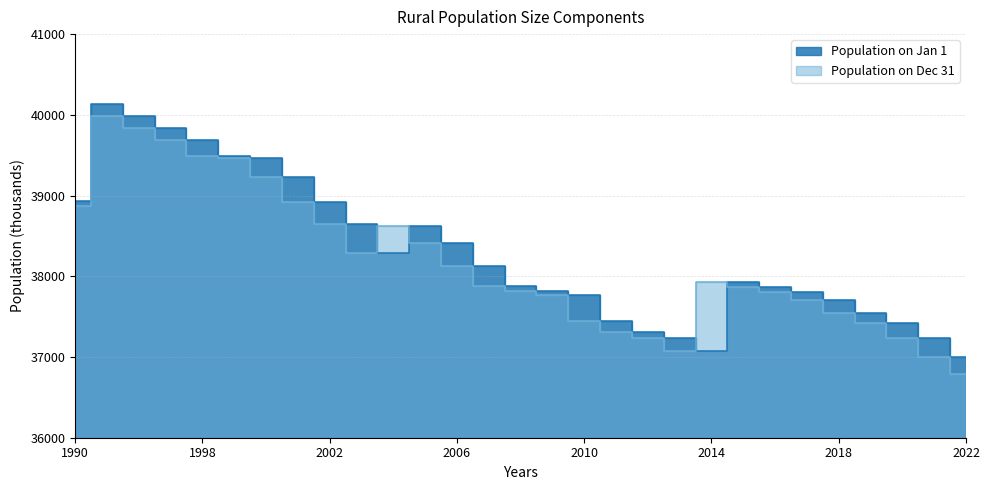

How many values in the Population on Dec 31 series exceed 37882?

15